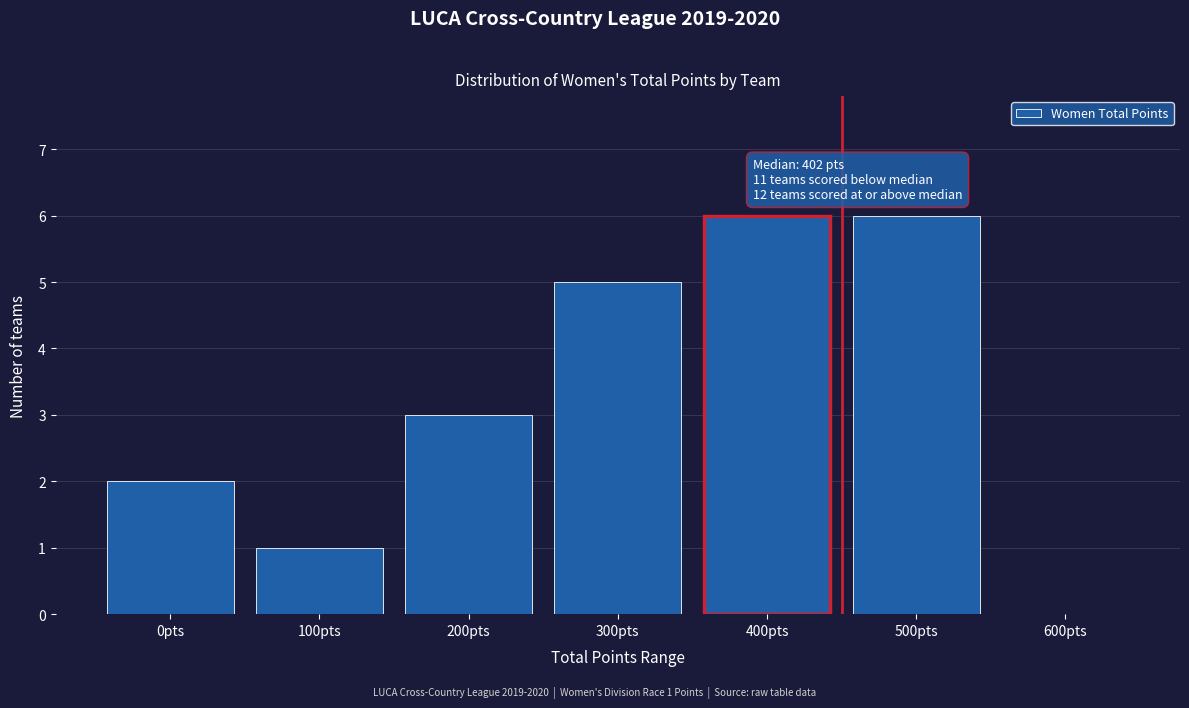

Reading left to right, what are all the values shown in this chart?

0pts=2	100pts=1	200pts=3	300pts=5	400pts=6	500pts=6	600pts=0